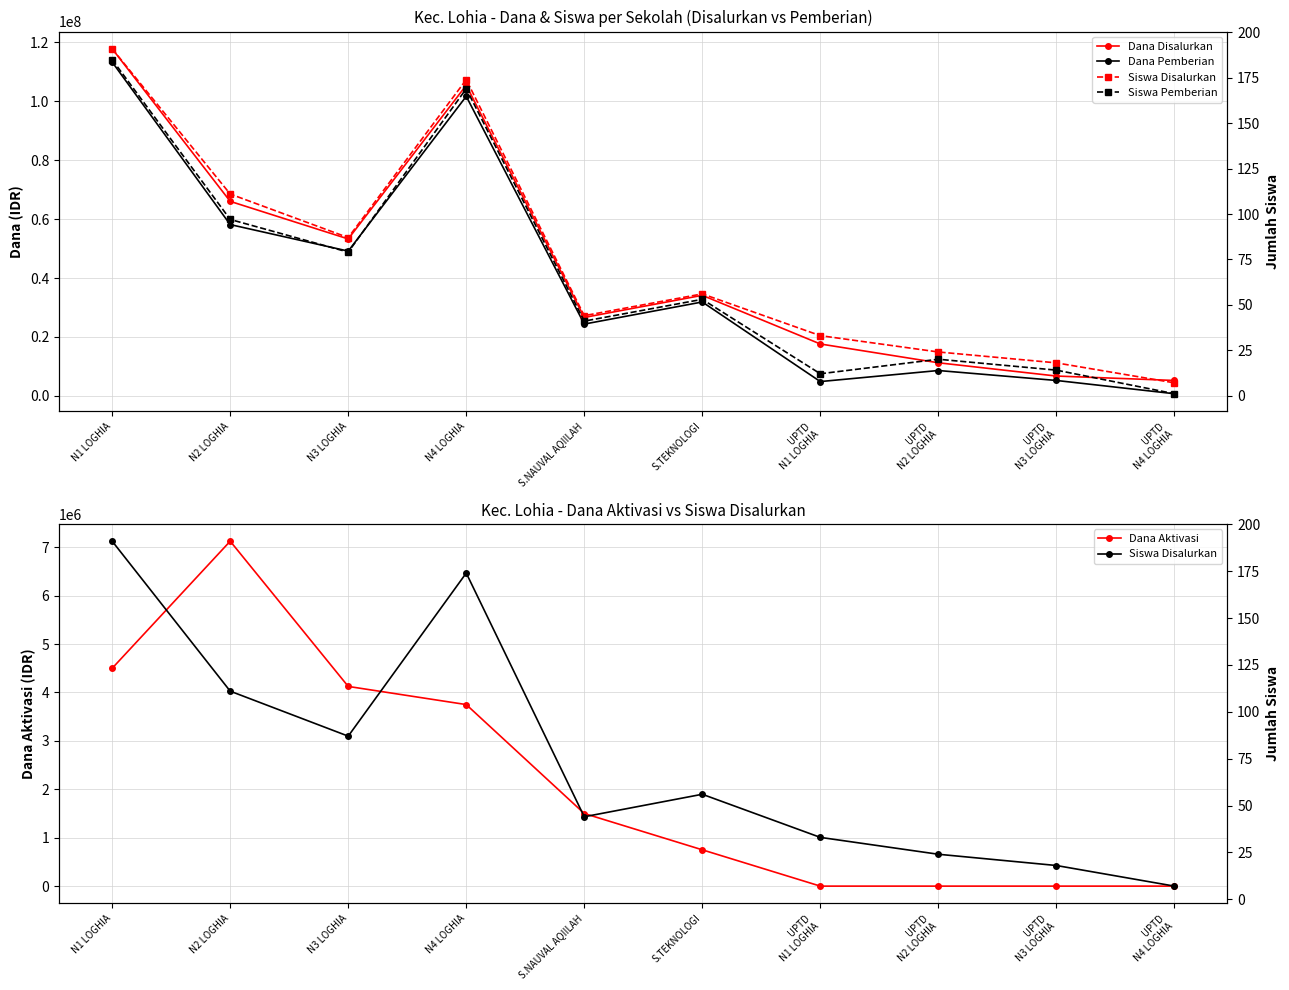

How many intersections are there between Siswa Disalurkan and Dana Aktivasi?

1